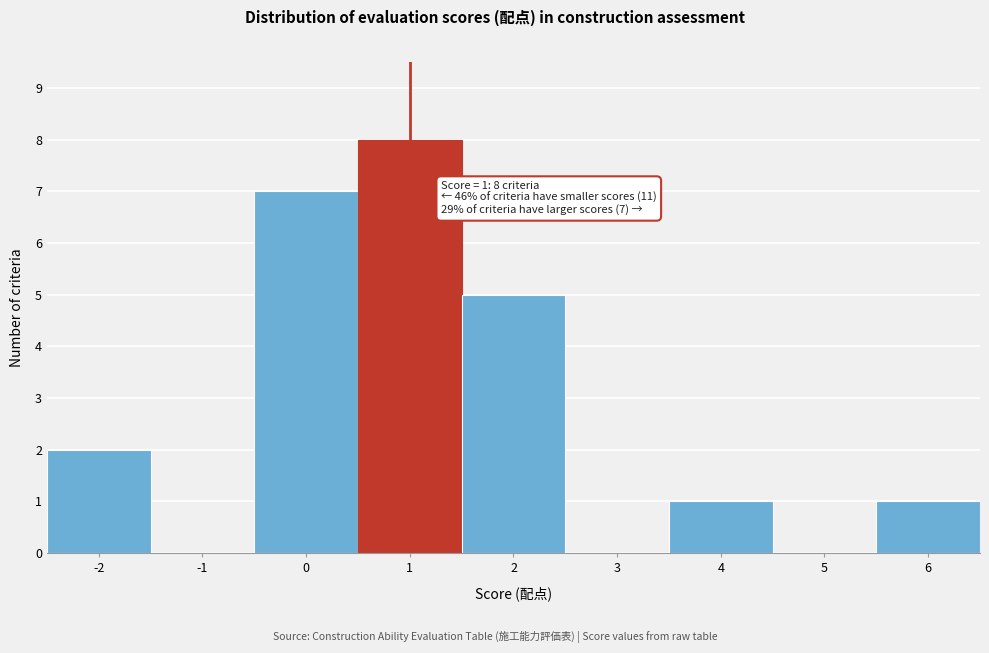

Over which range of the x-axis is the bar tallest?

0.5 to 1.5